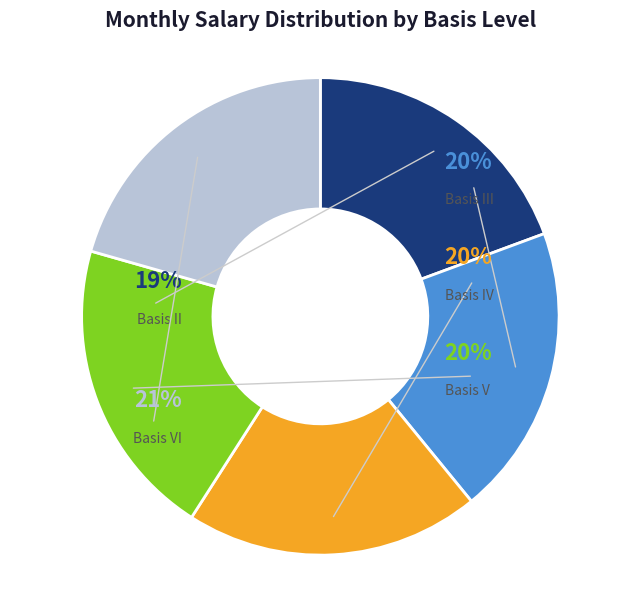

To the nearest percent, what percentage of the pie is Basis II?

19%